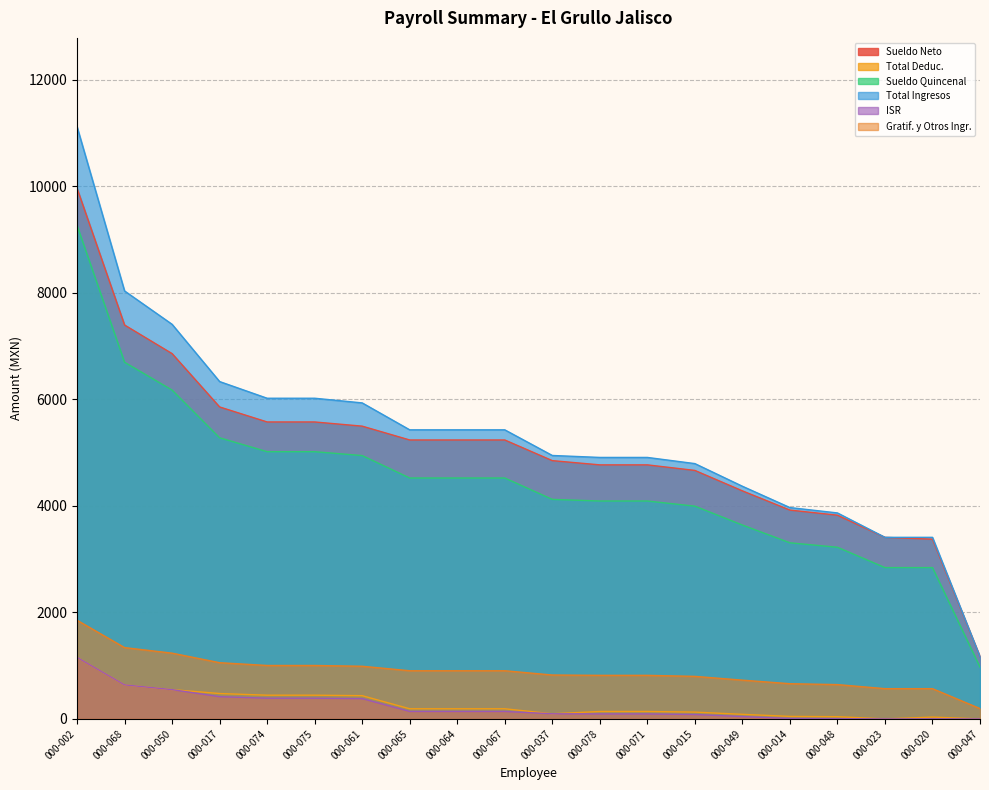

Which series has the widest spread of values?

Total Ingresos